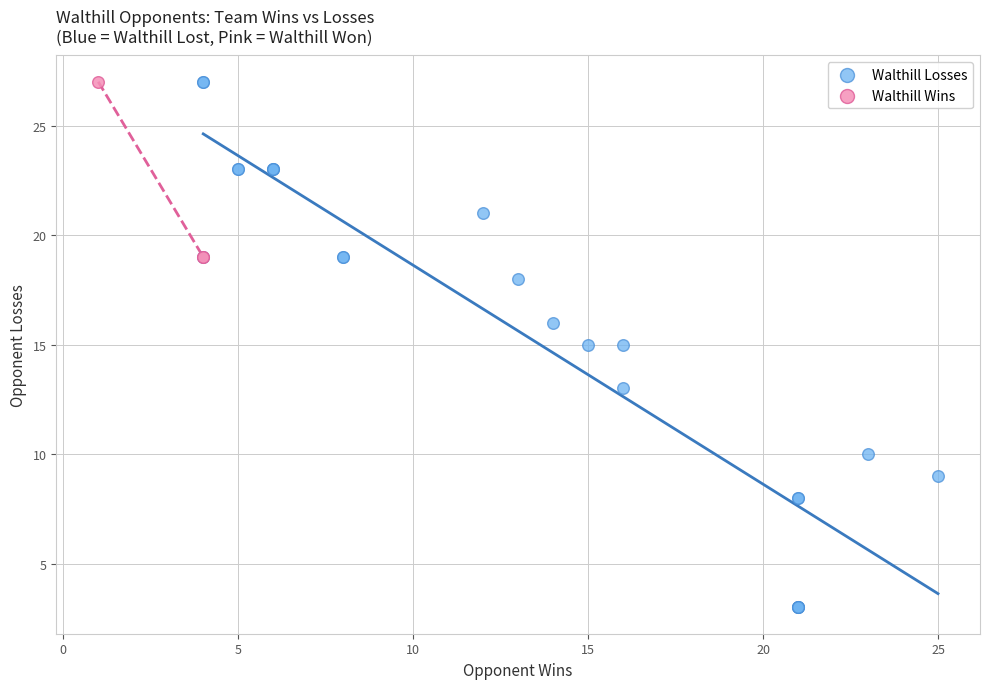

Which series has the widest spread of Y values?

Walthill Losses